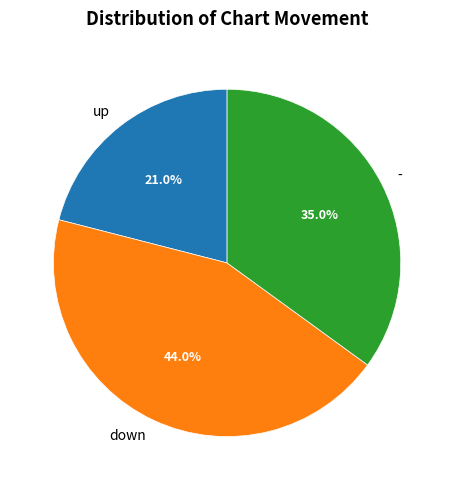

Combined, what portion of the pie is - and up?

56.0%